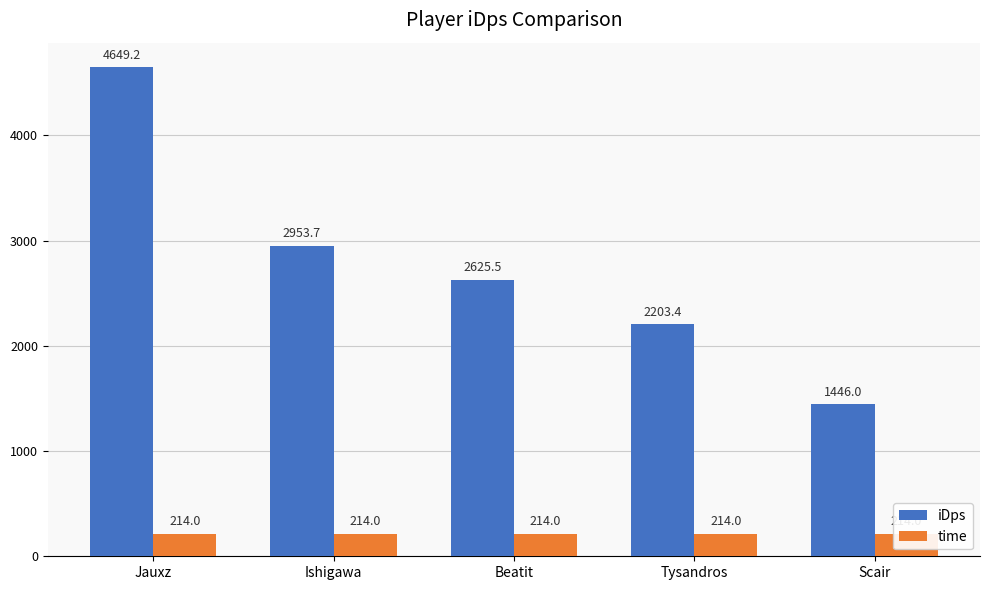

How many values in the iDps series are below 2625?

2